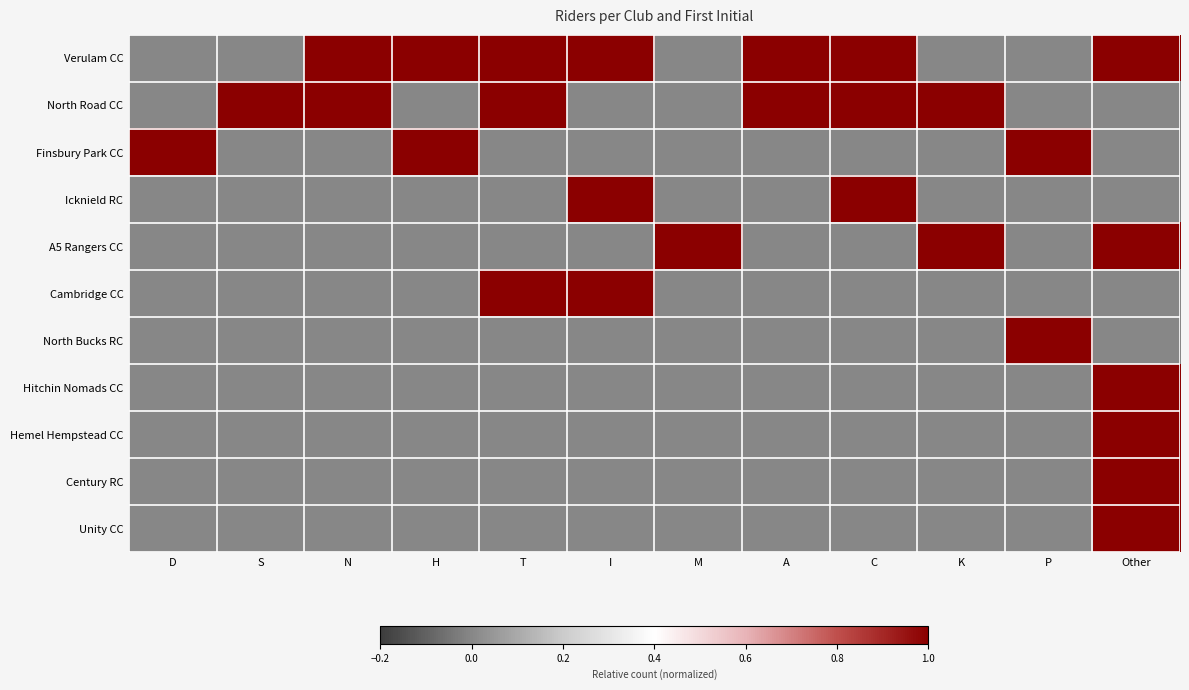

Reading left to right, list all the values displayed in this chart.

Verulam CC: D=0	S=0	N=1	H=1	T=1	I=1	M=0	A=1	C=1	K=0	P=0	Other=1
North Road CC: D=0	S=1	N=1	H=0	T=1	I=0	M=0	A=1	C=1	K=1	P=0	Other=0
Finsbury Park CC: D=1	S=0	N=0	H=1	T=0	I=0	M=0	A=0	C=0	K=0	P=1	Other=0
Icknield RC: D=0	S=0	N=0	H=0	T=0	I=1	M=0	A=0	C=1	K=0	P=0	Other=0
A5 Rangers CC: D=0	S=0	N=0	H=0	T=0	I=0	M=1	A=0	C=0	K=1	P=0	Other=1
Cambridge CC: D=0	S=0	N=0	H=0	T=1	I=1	M=0	A=0	C=0	K=0	P=0	Other=0
North Bucks RC: D=0	S=0	N=0	H=0	T=0	I=0	M=0	A=0	C=0	K=0	P=1	Other=0
Hitchin Nomads CC: D=0	S=0	N=0	H=0	T=0	I=0	M=0	A=0	C=0	K=0	P=0	Other=1
Hemel Hempstead CC: D=0	S=0	N=0	H=0	T=0	I=0	M=0	A=0	C=0	K=0	P=0	Other=1
Century RC: D=0	S=0	N=0	H=0	T=0	I=0	M=0	A=0	C=0	K=0	P=0	Other=1
Unity CC: D=0	S=0	N=0	H=0	T=0	I=0	M=0	A=0	C=0	K=0	P=0	Other=1